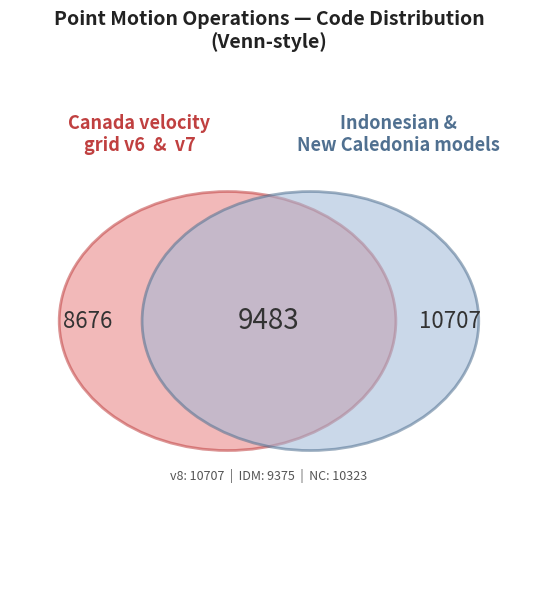

Approximately how many times larger is the value at Canada velocity grid v7 compared to Canada velocity grid v8?

0.9